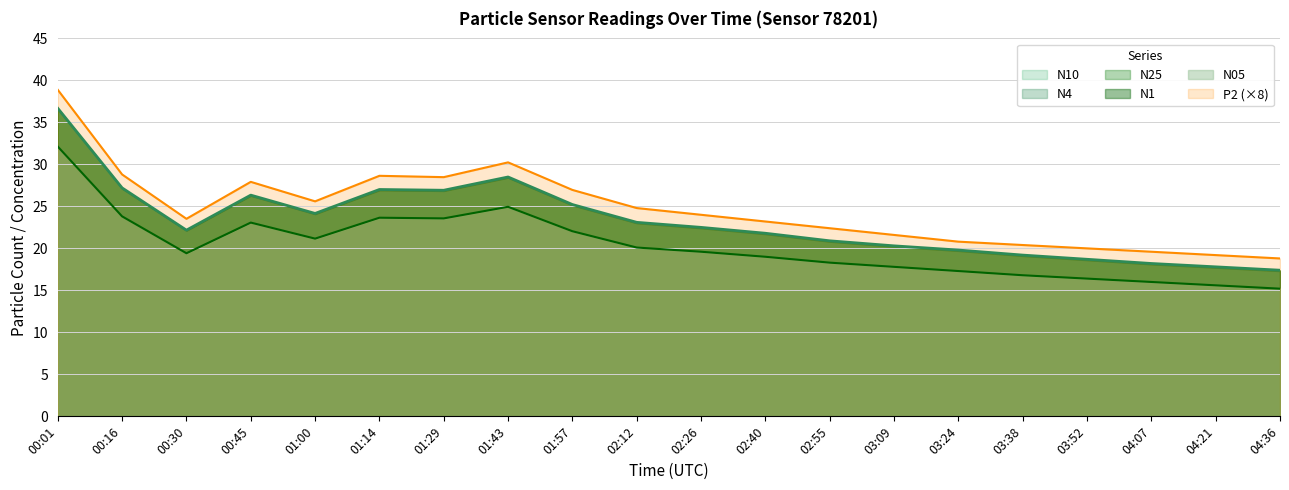

The P2 (×8) series shows 46.4 at 00:45. True or false?

False